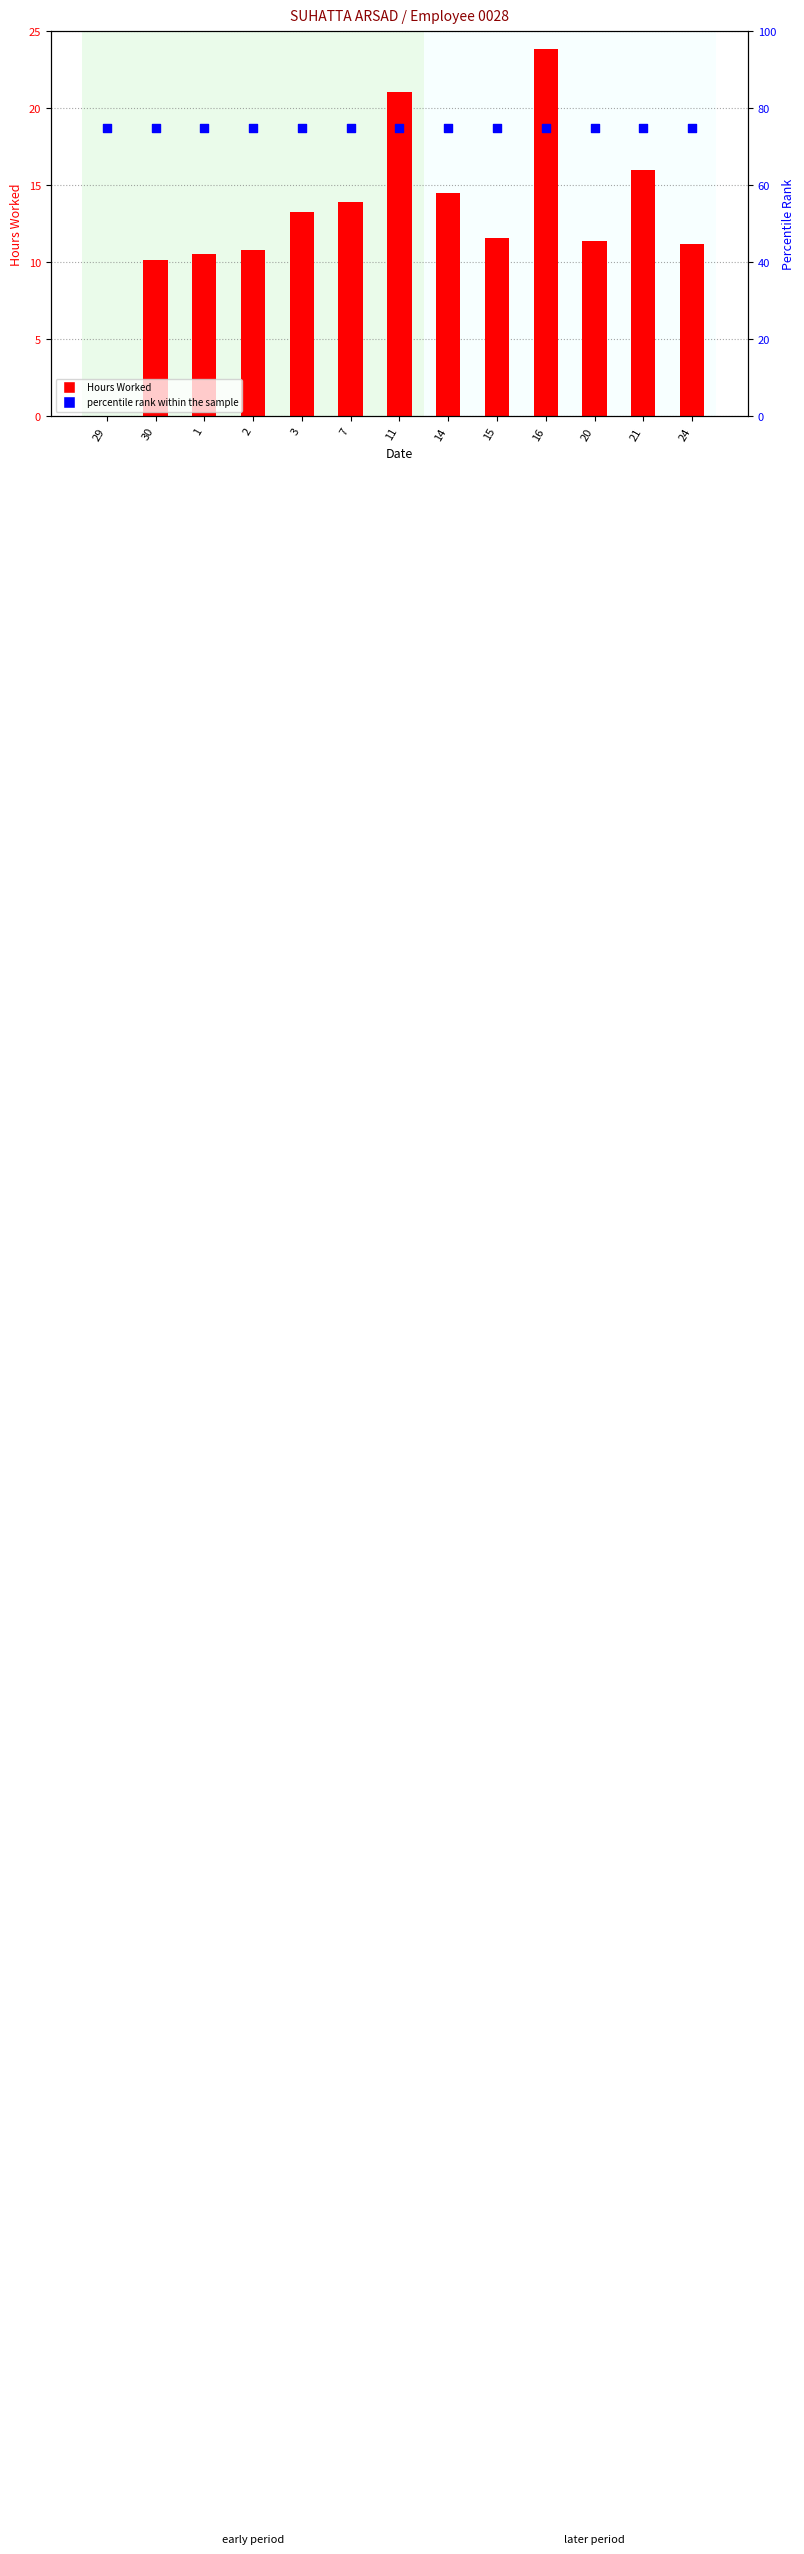

Which series reaches the minimum Y coordinate?

Hours Worked